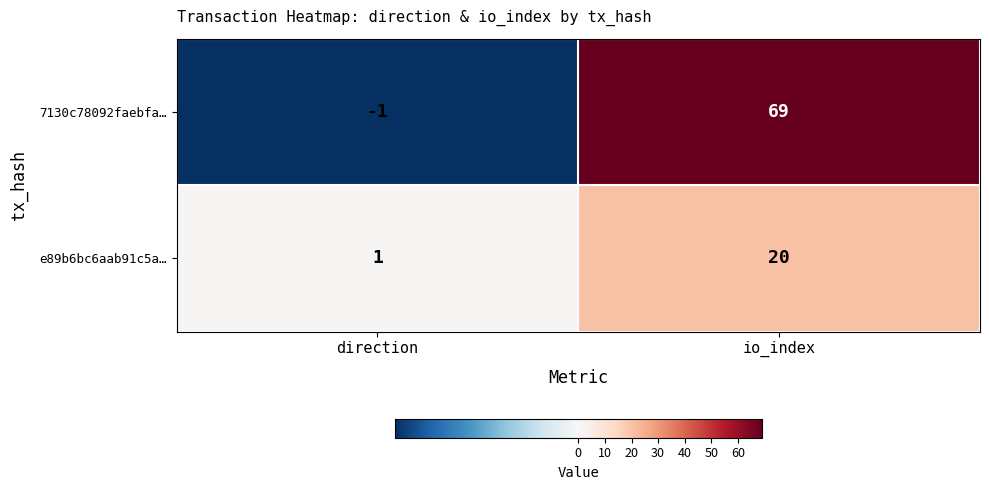

What value does the 7130c78092faebfa… series have at io_index?

69